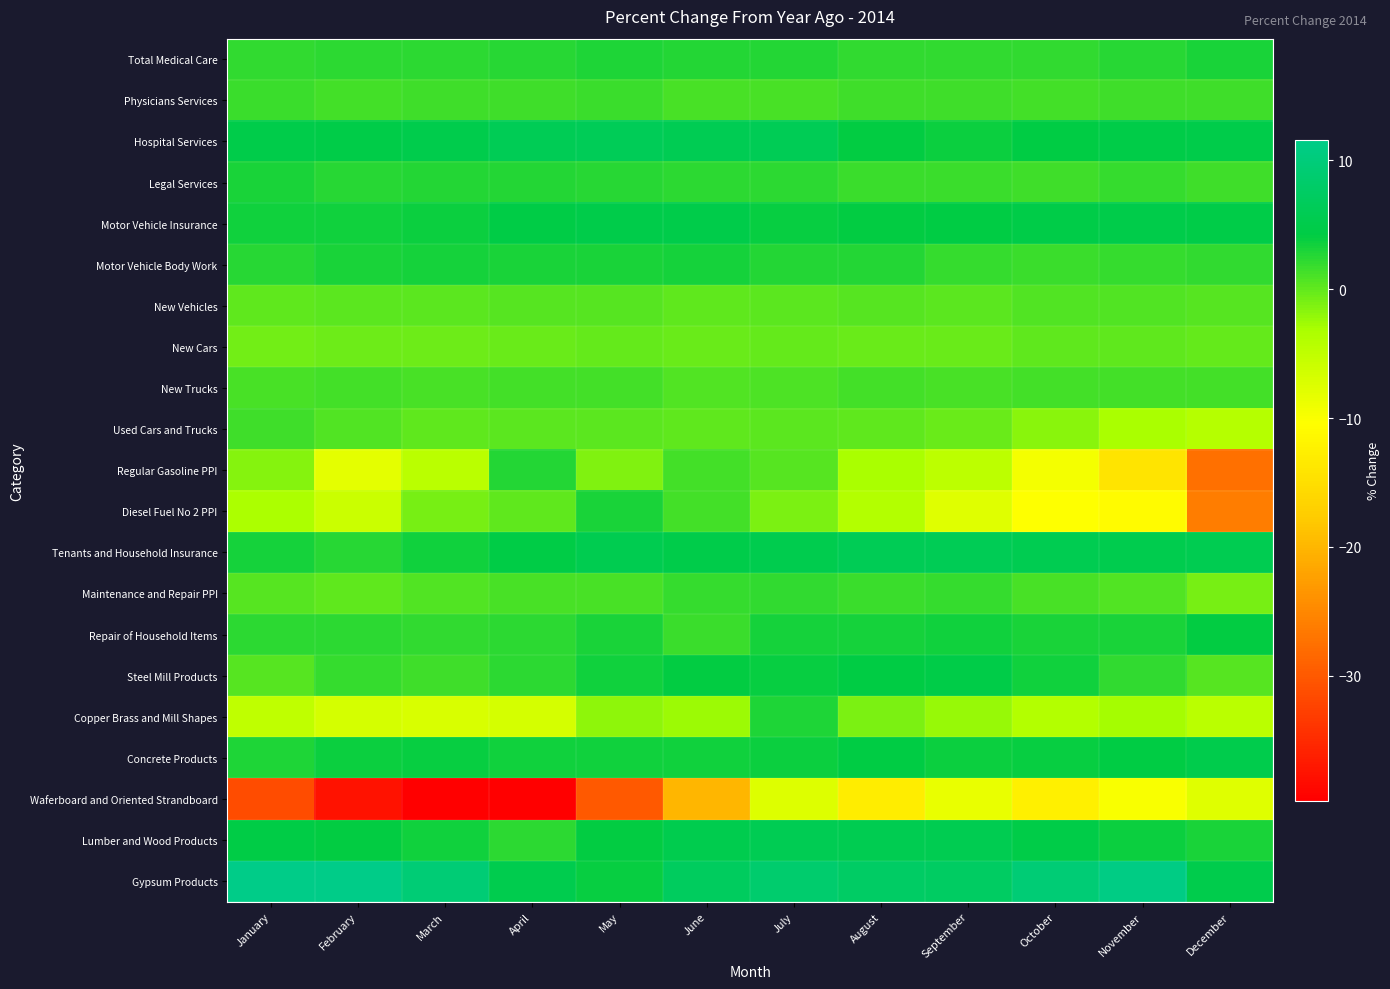

Between August and July, which is larger?

July